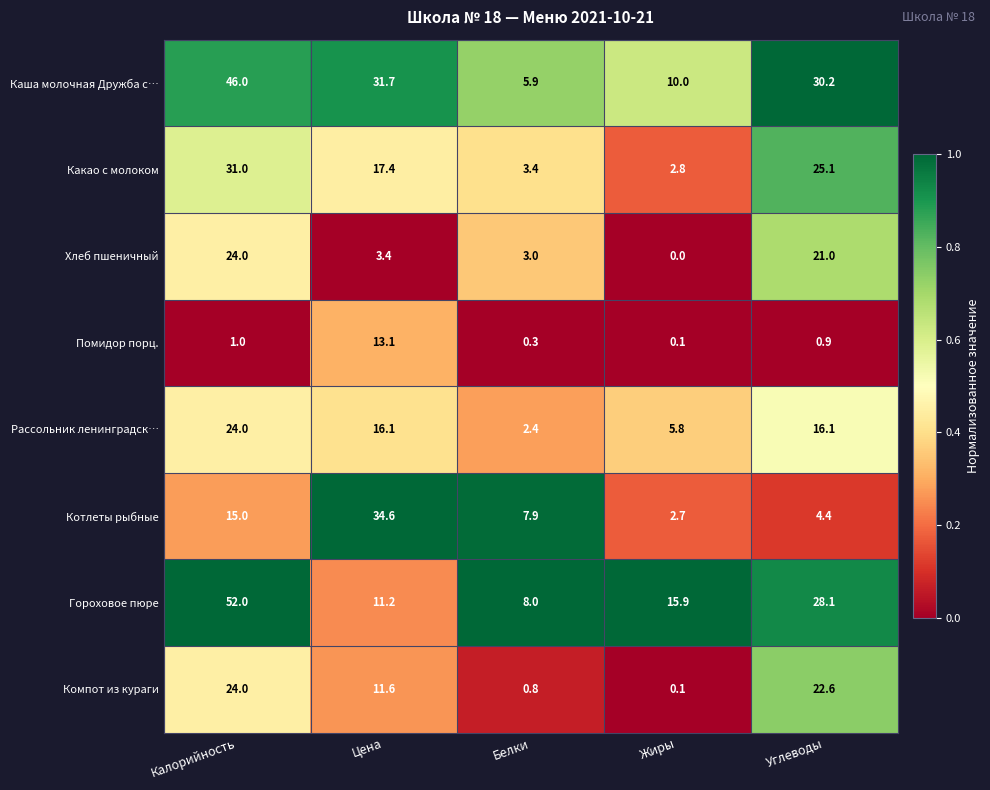

At which label does Рассольник ленинградск… first exceed 16?

Калорийность